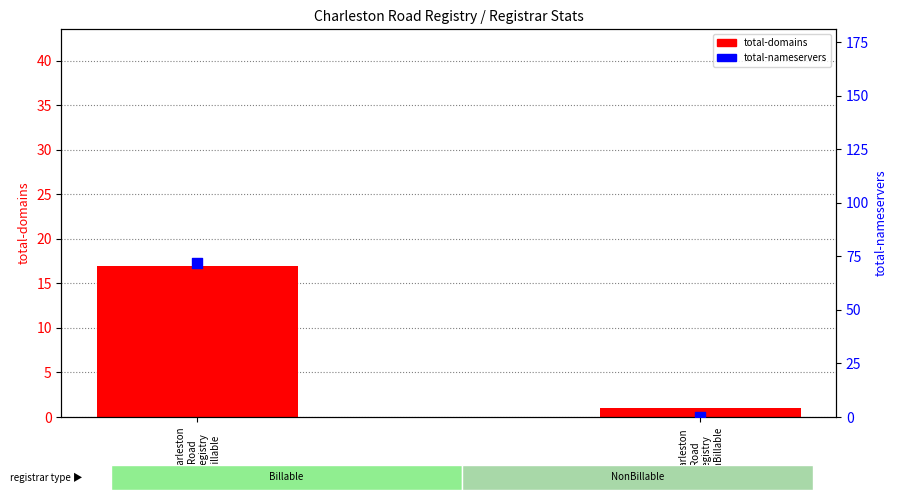

Which series contains the highest Y value?

total-nameservers